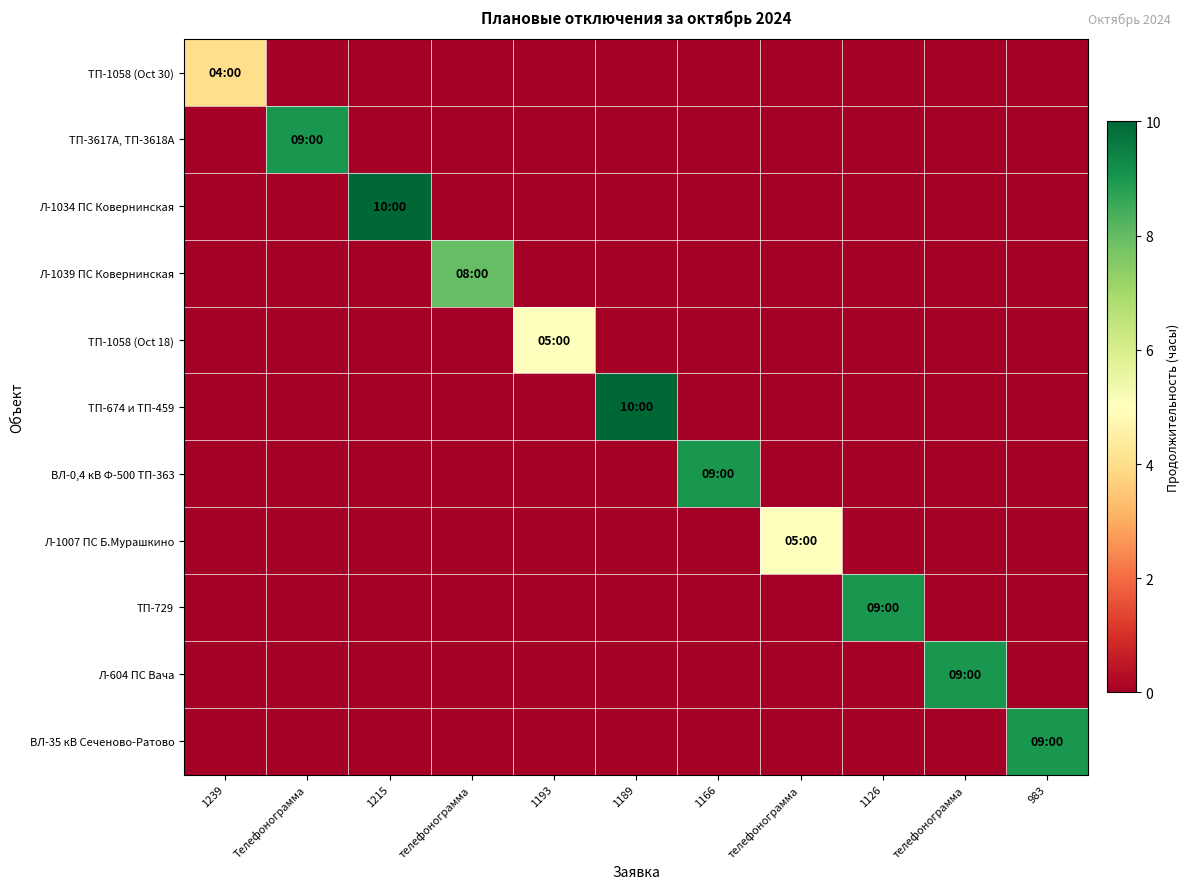

At which category is the sum across all series the highest?

1215